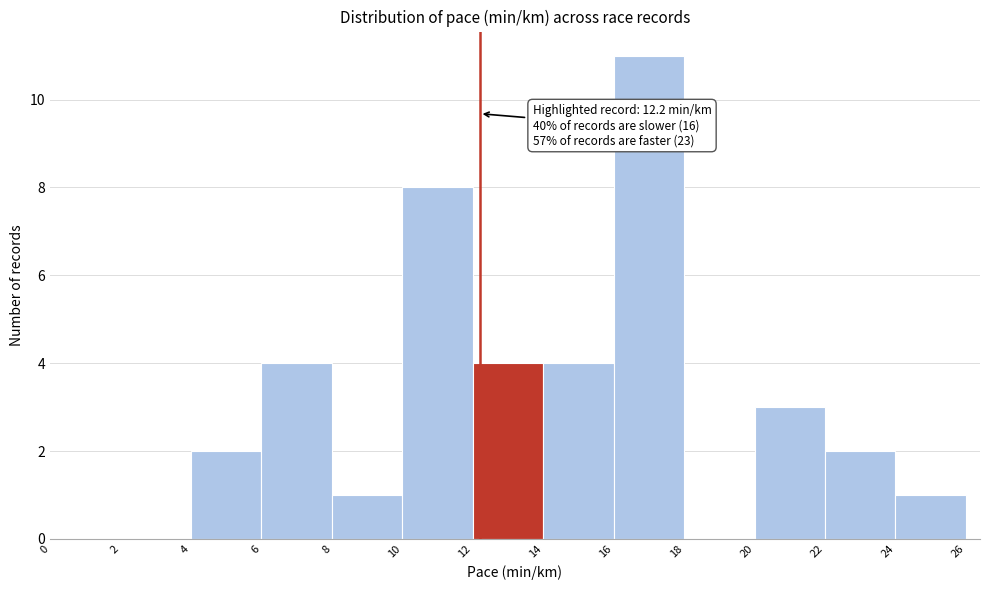

Which range on the x-axis has the tallest bar?

16 to 18